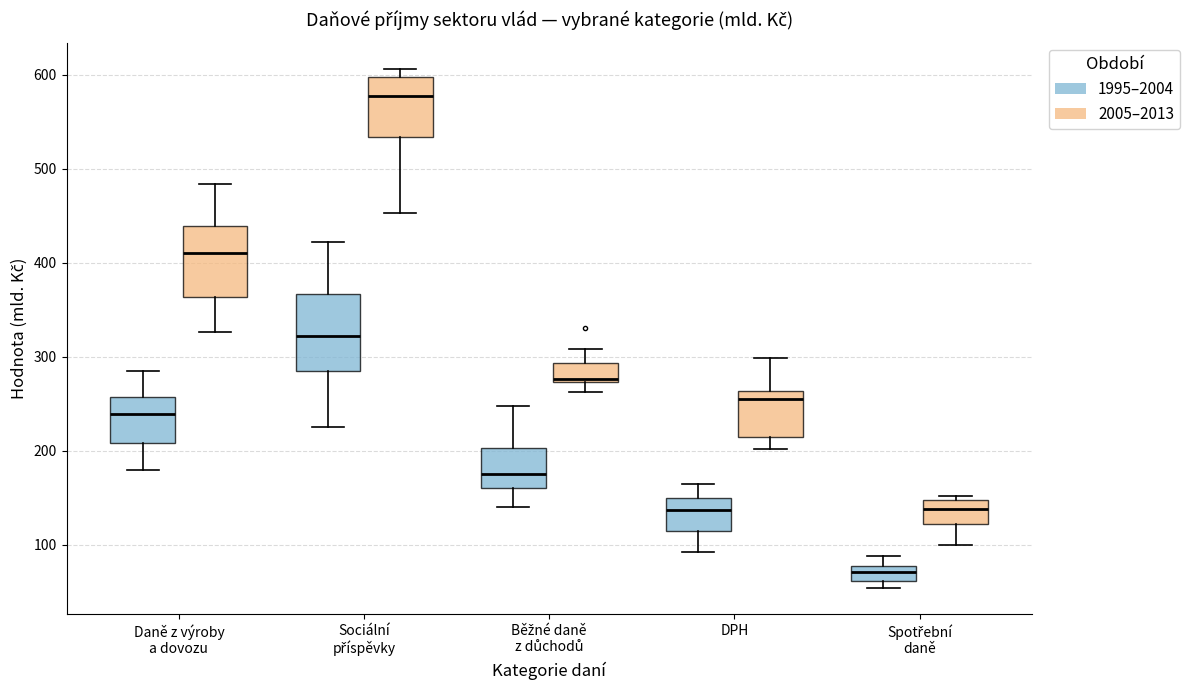

Where is the lower edge of the box for Běžné daně z důchodů (1995–2004) on the y-axis? The values are not printed on the chart, so give them approximately, as read against the axis.

160